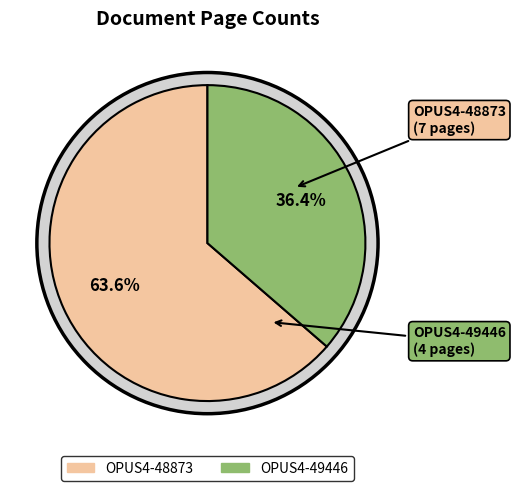

Which has a higher value, OPUS4-48873 or OPUS4-49446?

OPUS4-48873